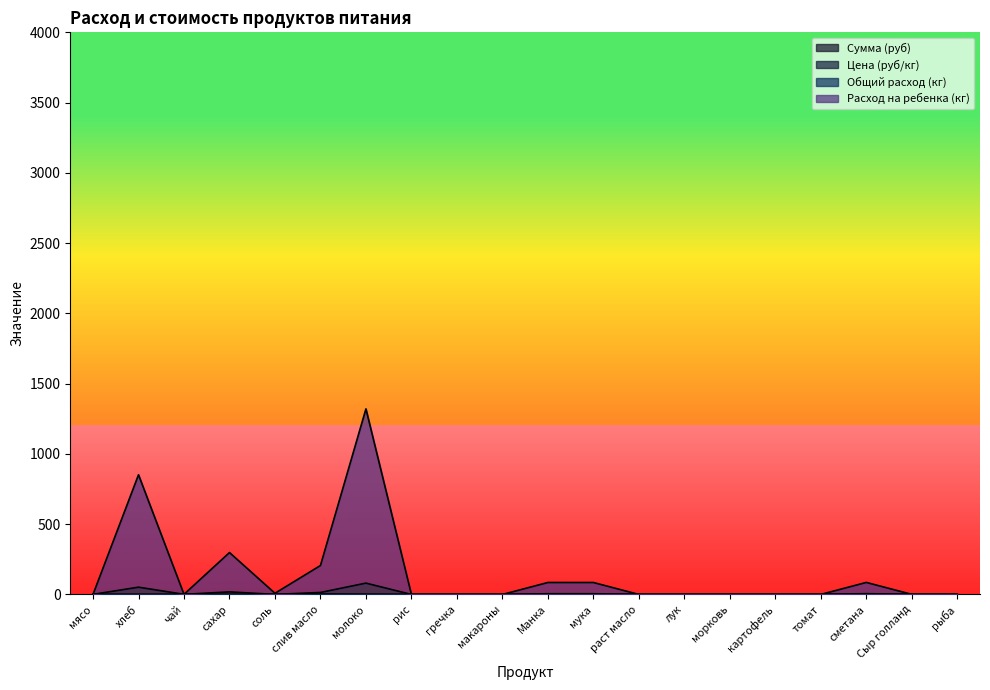

What is the spread (max minus min) of values at мясо?

0.7